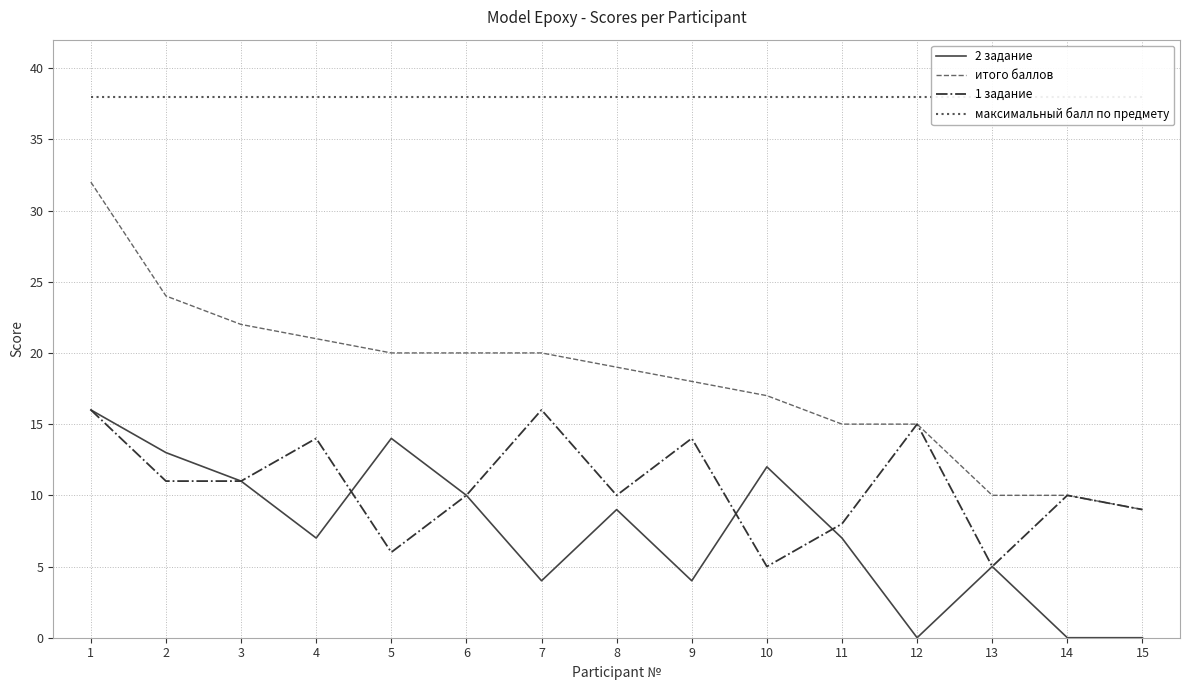

The 1 задание series shows 16 at 7. True or false?

True